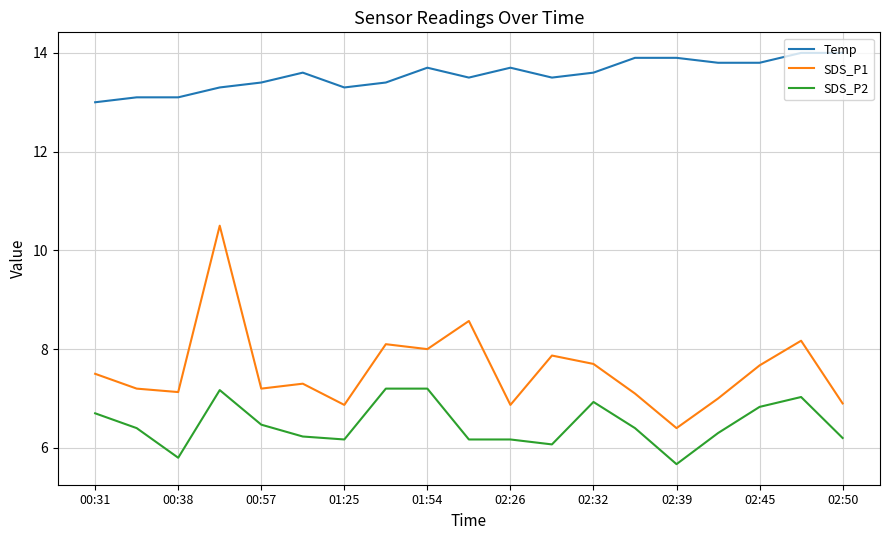

What is the maximum value shown in the chart?

14.0